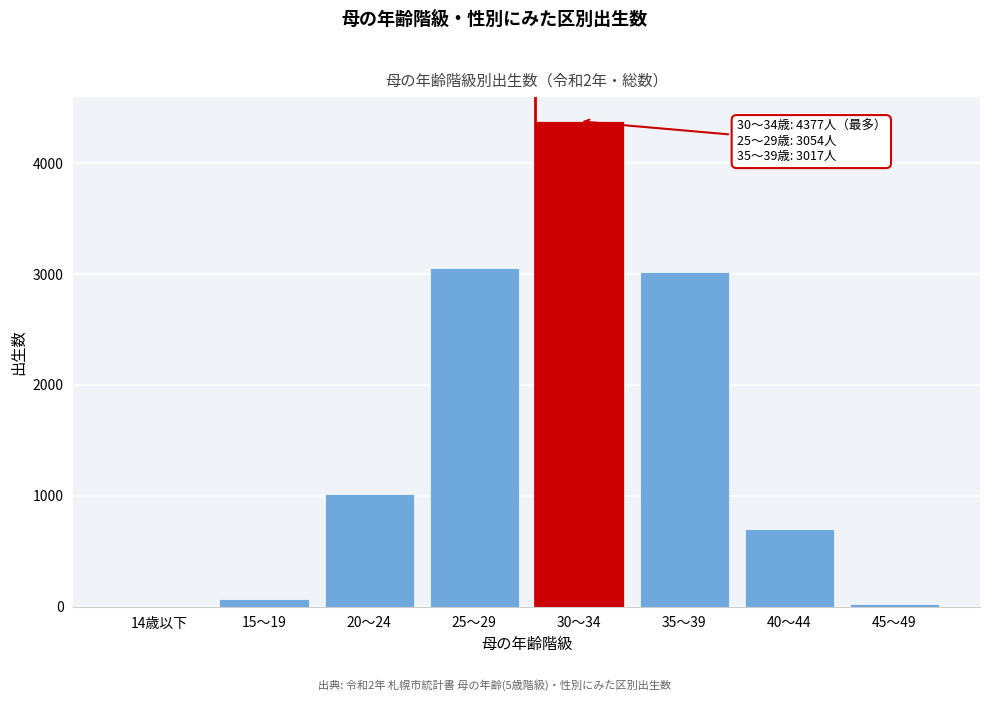

Reading left to right, list all the values displayed in this chart.

14歳以下=1	15～19=73	20～24=1013	25～29=3054	30～34=4377	35～39=3017	40～44=704	45～49=20